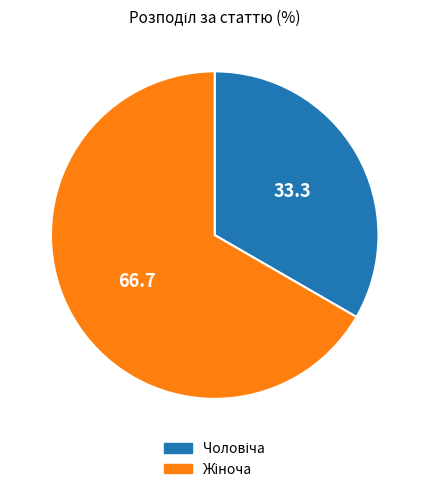

Is there any slice that represents more than half of the pie?

Yes